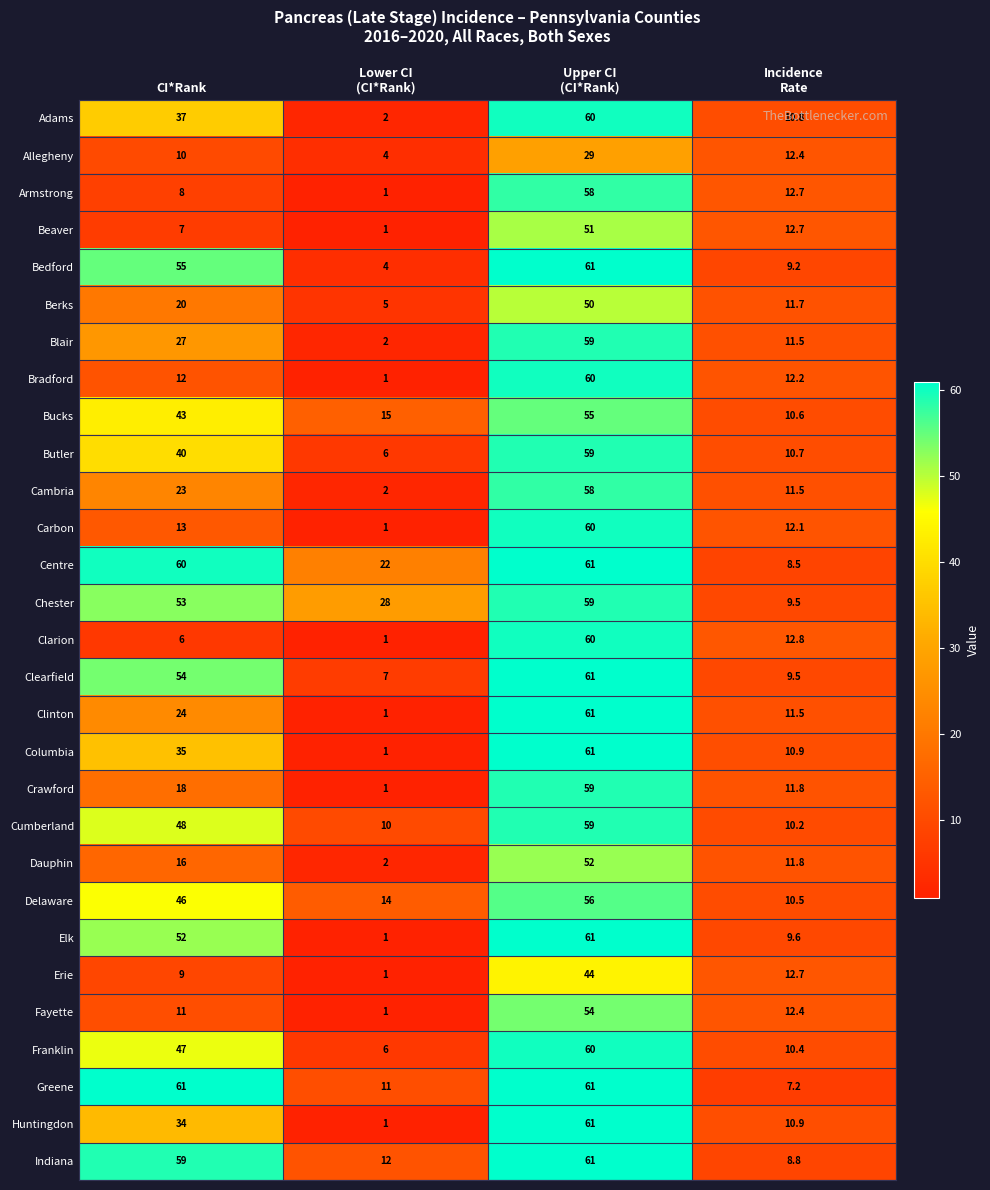

What is the sum of all Delaware values?

126.5